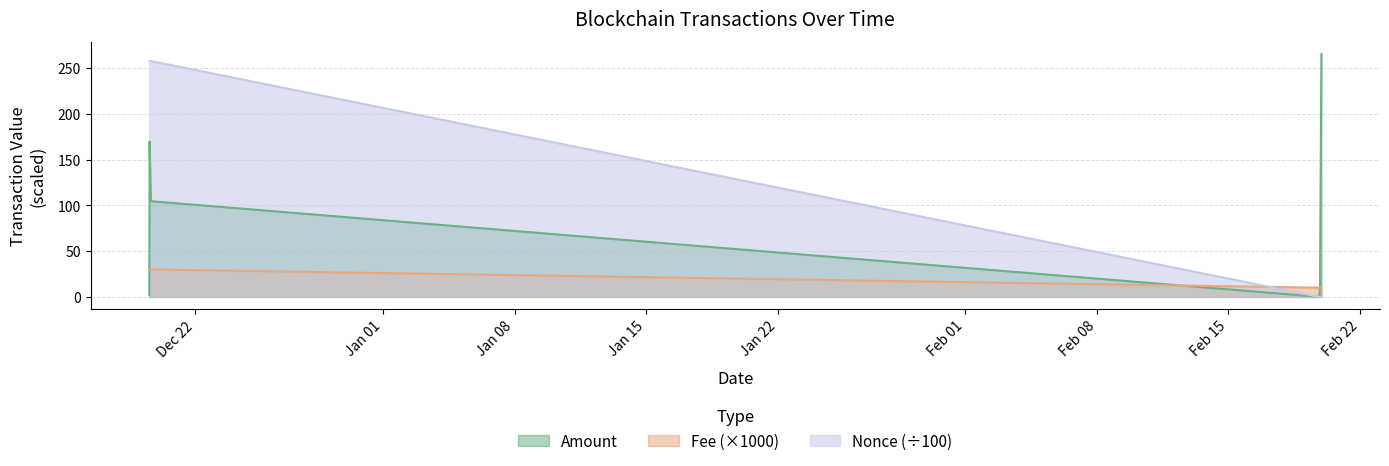

Rank the series at 2022-12-19 13:21:00 from lowest to highest value.

Amount, Fee, Nonce